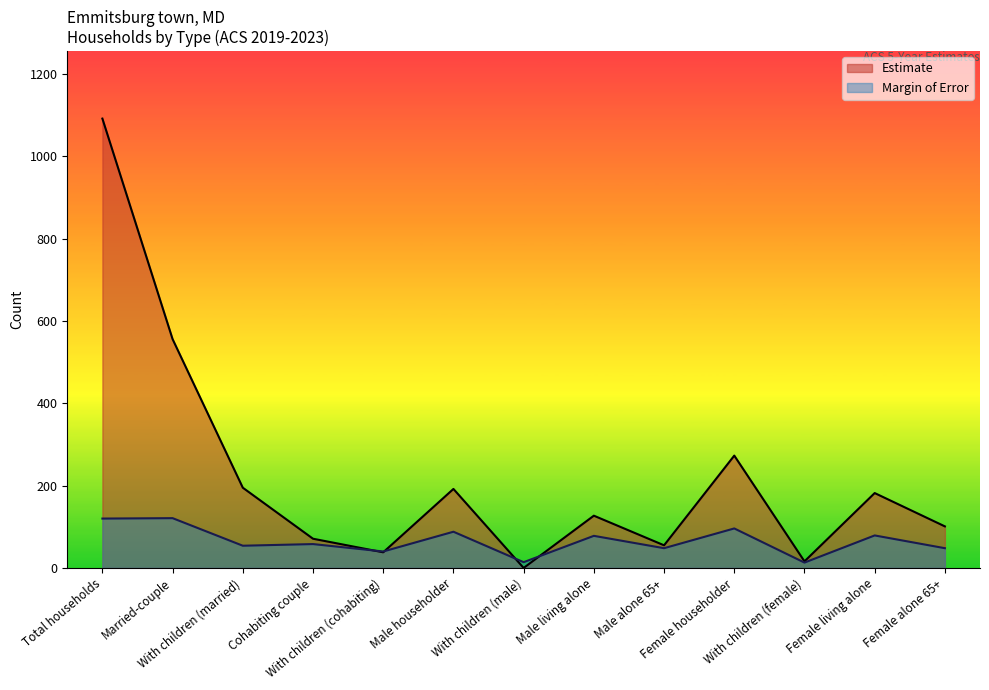

In Margin of Error, how many points are lower than both neighbors (excluding endpoints)?

5